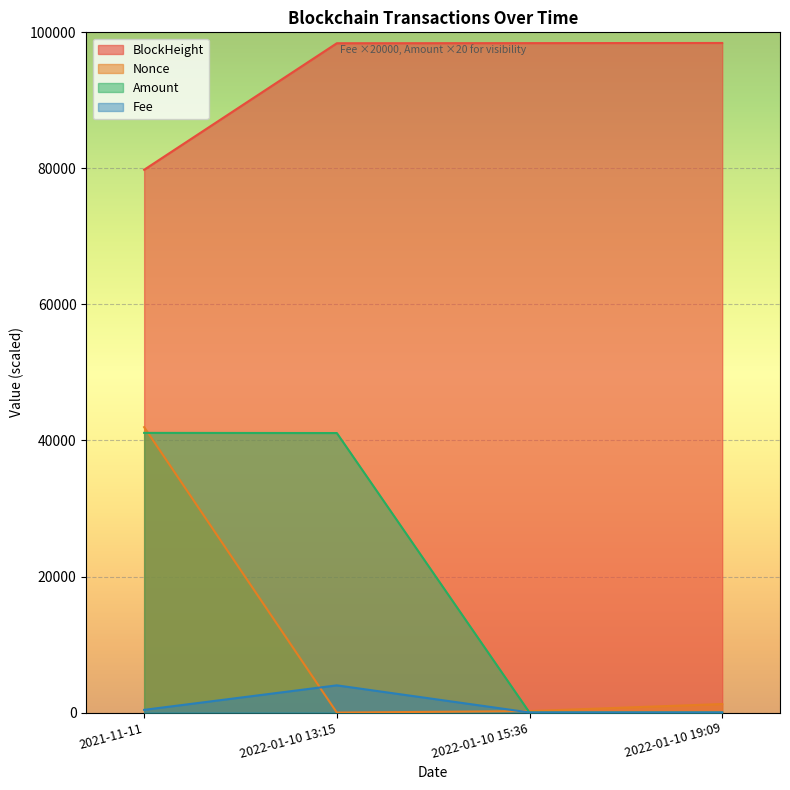

What is the greatest value displayed?

98435.0